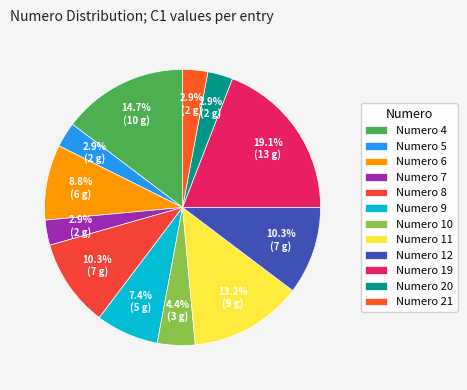

Is there a majority slice in this chart?

No